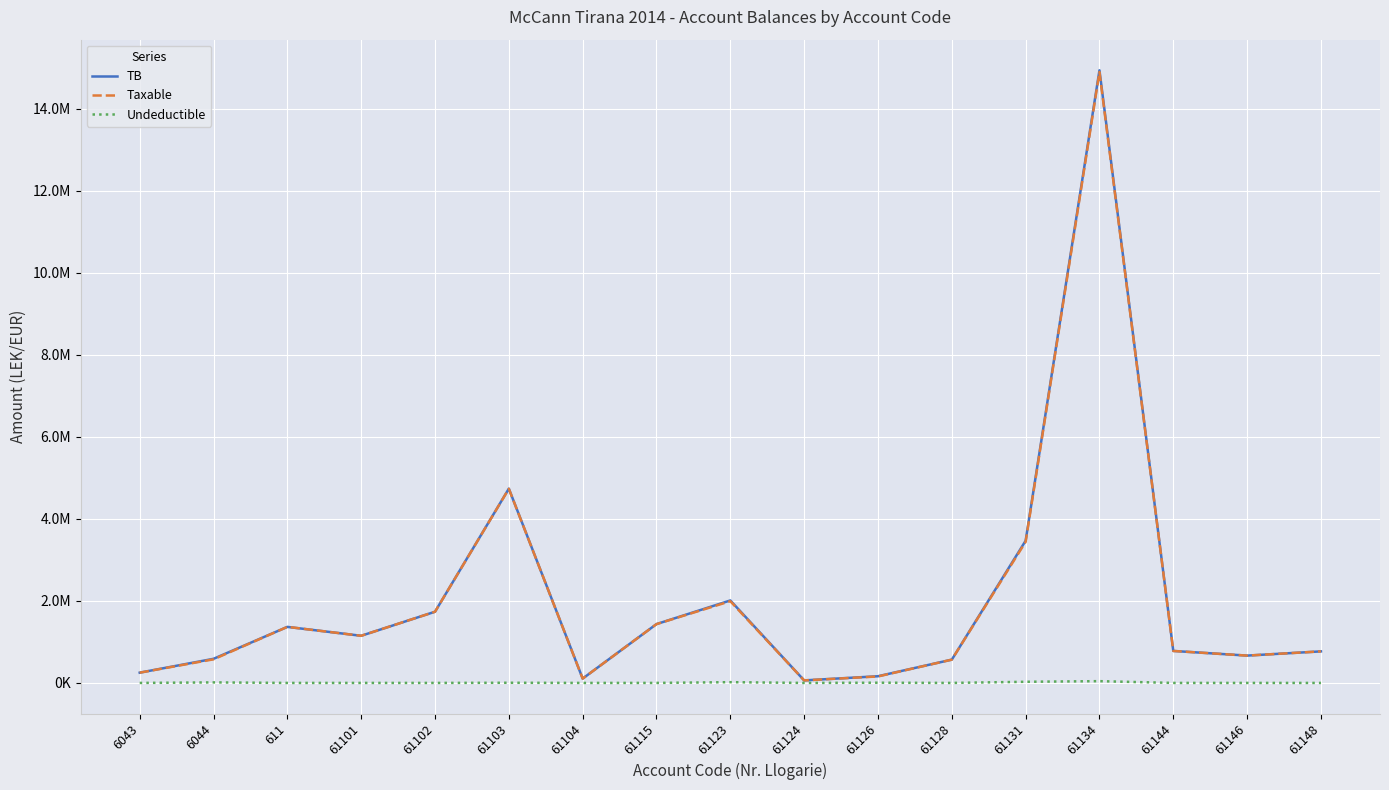

What is the difference between the Taxable values at 61124 and 61146?

604272.3